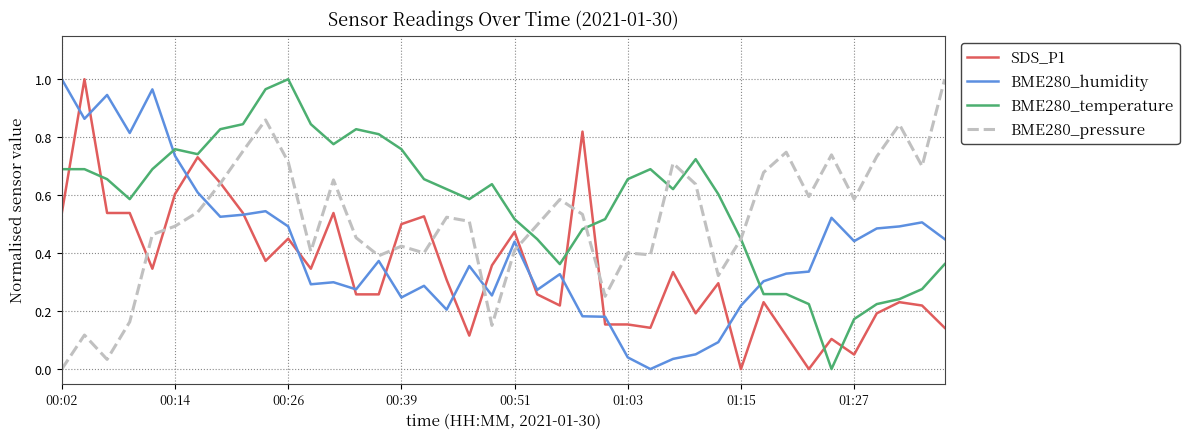

Rank the series by their average value, from lowest to highest.

SDS_P1, BME280_humidity, BME280_pressure, BME280_temperature